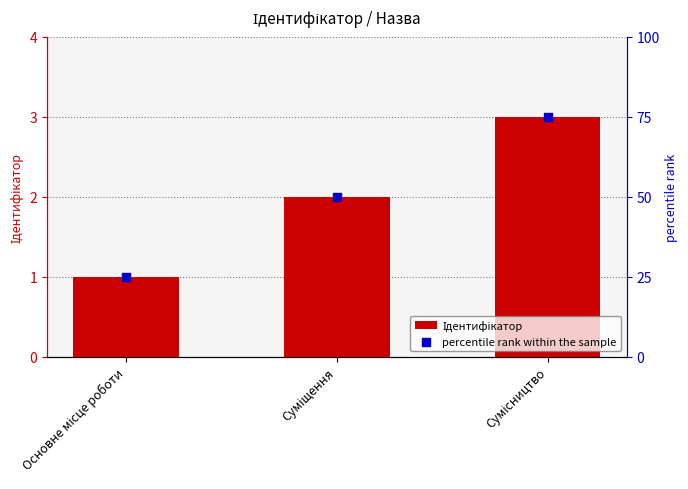

Is the value of Ідентифікатор at Суміщення greater than the value of percentile rank within the sample at Основне місце роботи?

No